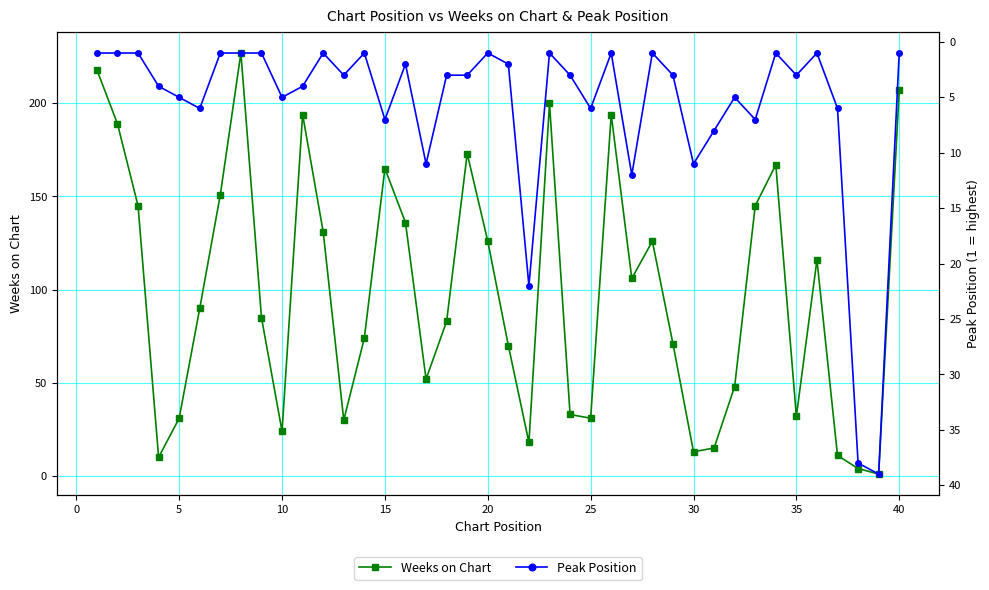

How many interior local valleys does the Weeks on Chart series have?

10